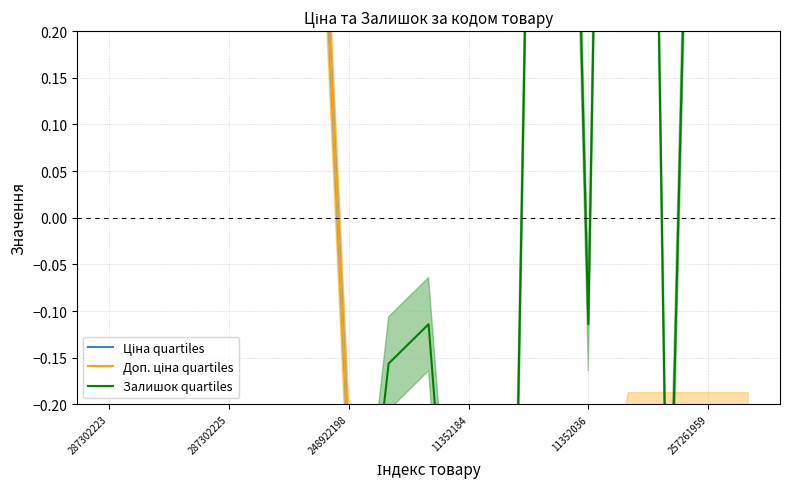

What is the minimum value for Доп. ціна quartiles?

-0.5